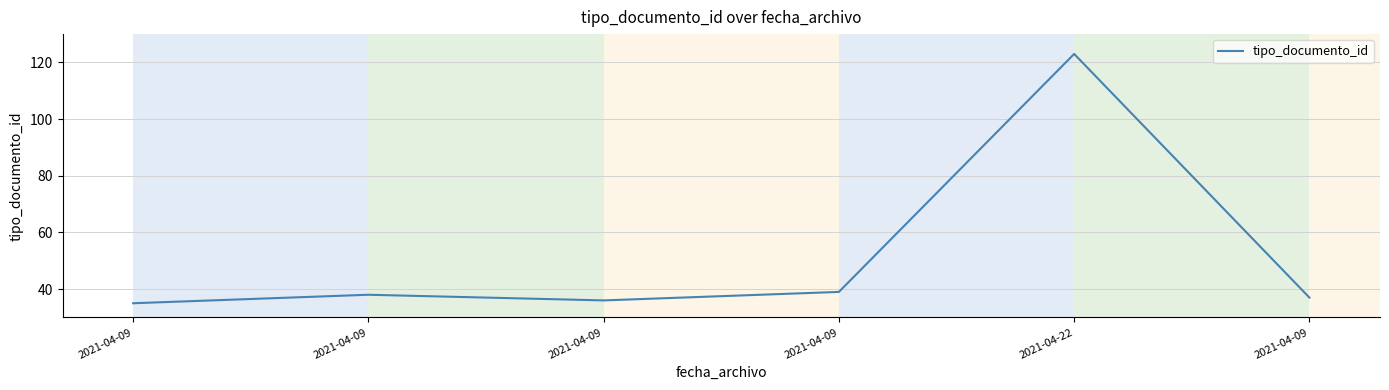

Is it true that the value at 2021-04-09 is 48?

False